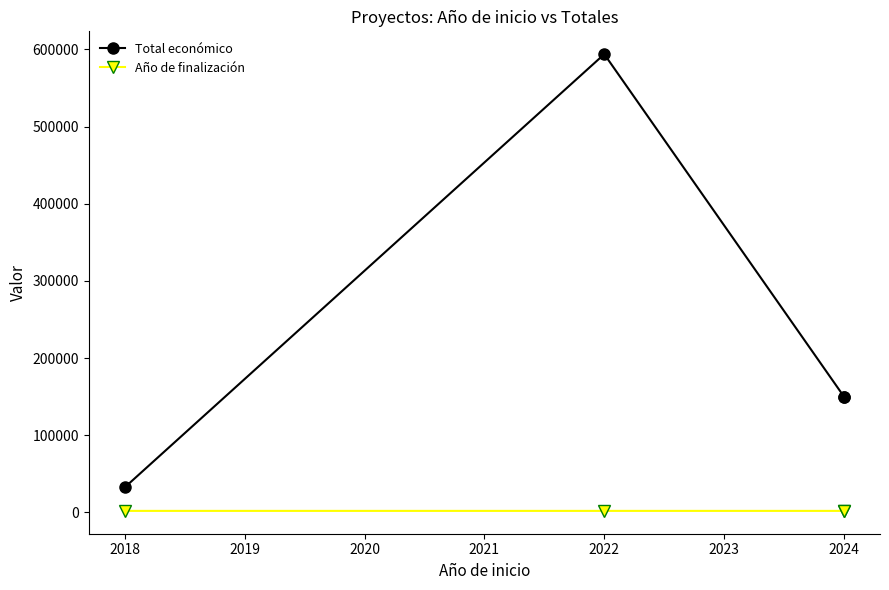

Does the chart have visible grid lines?

No